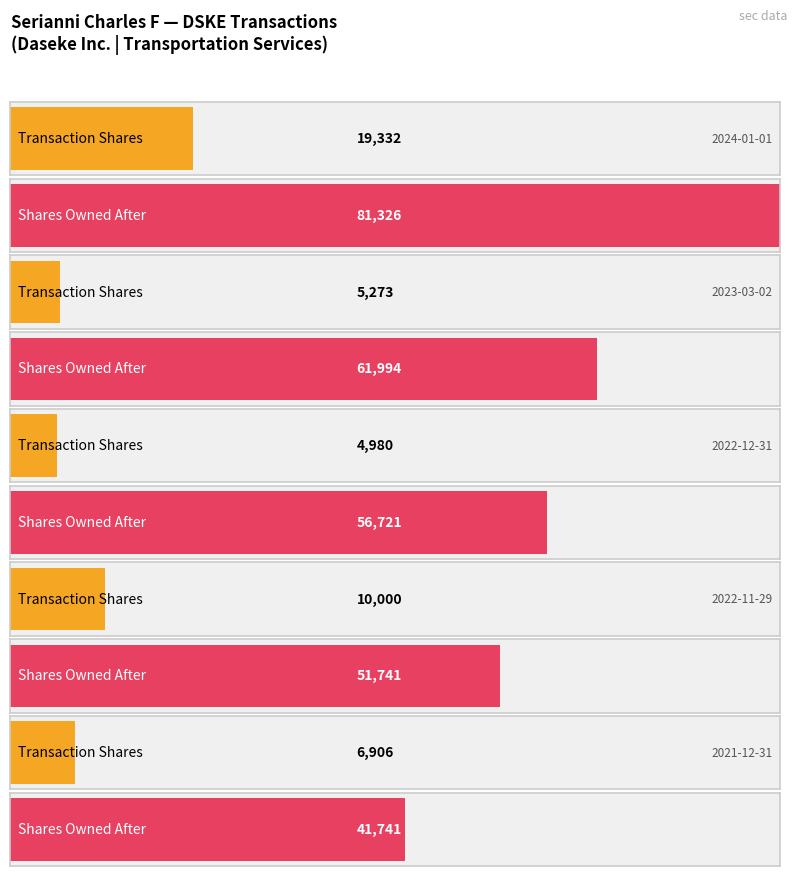

What is the difference between the highest and lowest values at 7?

51717